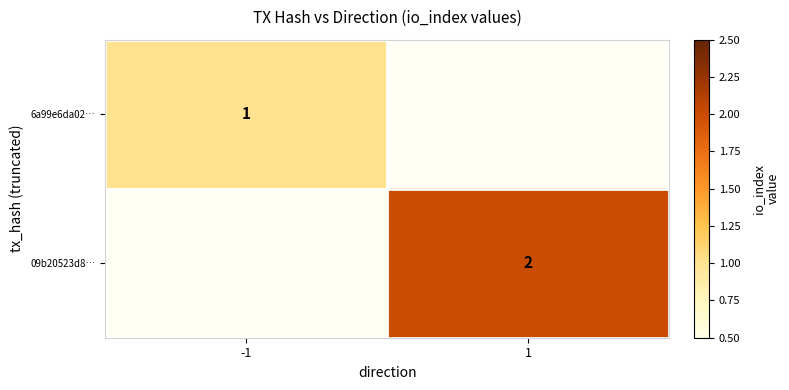

True or false: 6a99e6da02… has a value of 0 at -1.

False